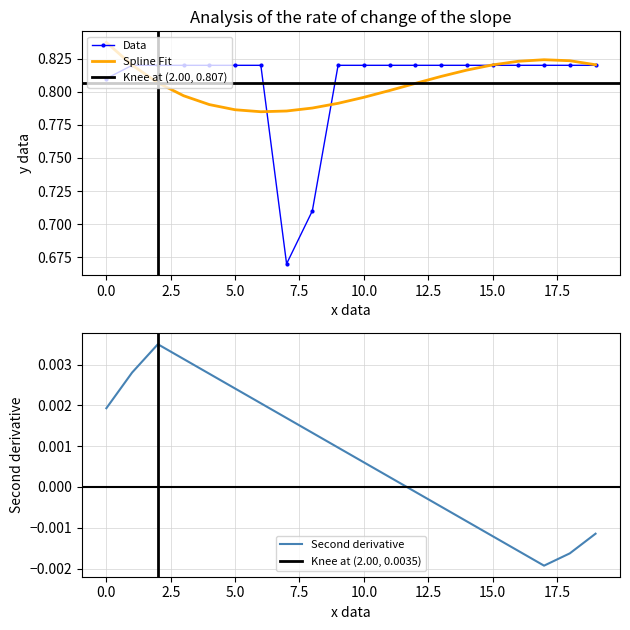

The Data series shows 0.5 at 5.0. True or false?

False